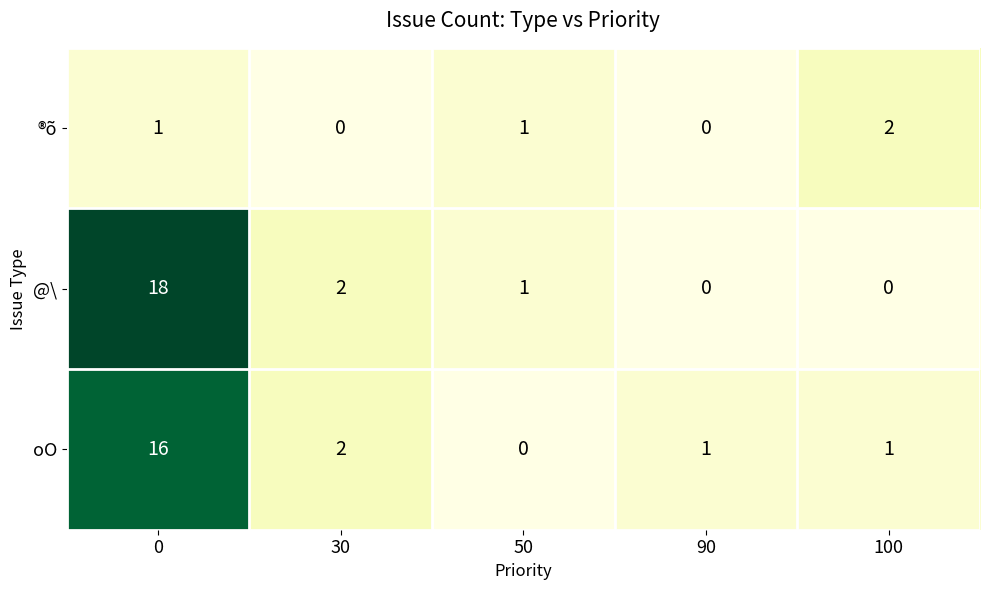

Rank the series at 0 from lowest to highest value.

®õ, oO, @\